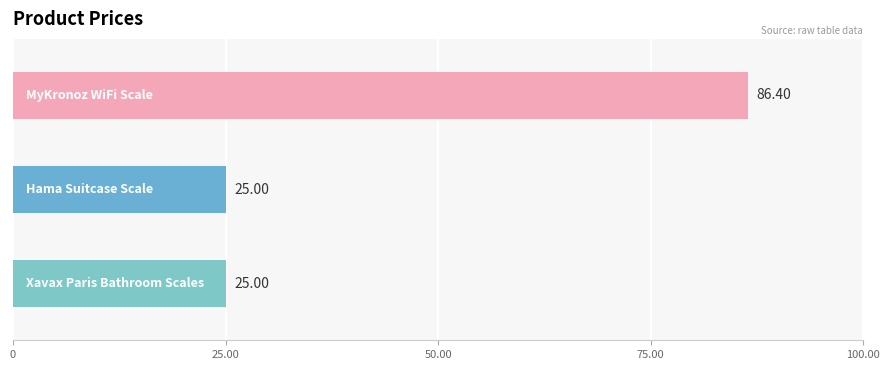

What is the label of the 1st bar from the left?

Xavax Paris Bathroom Scales